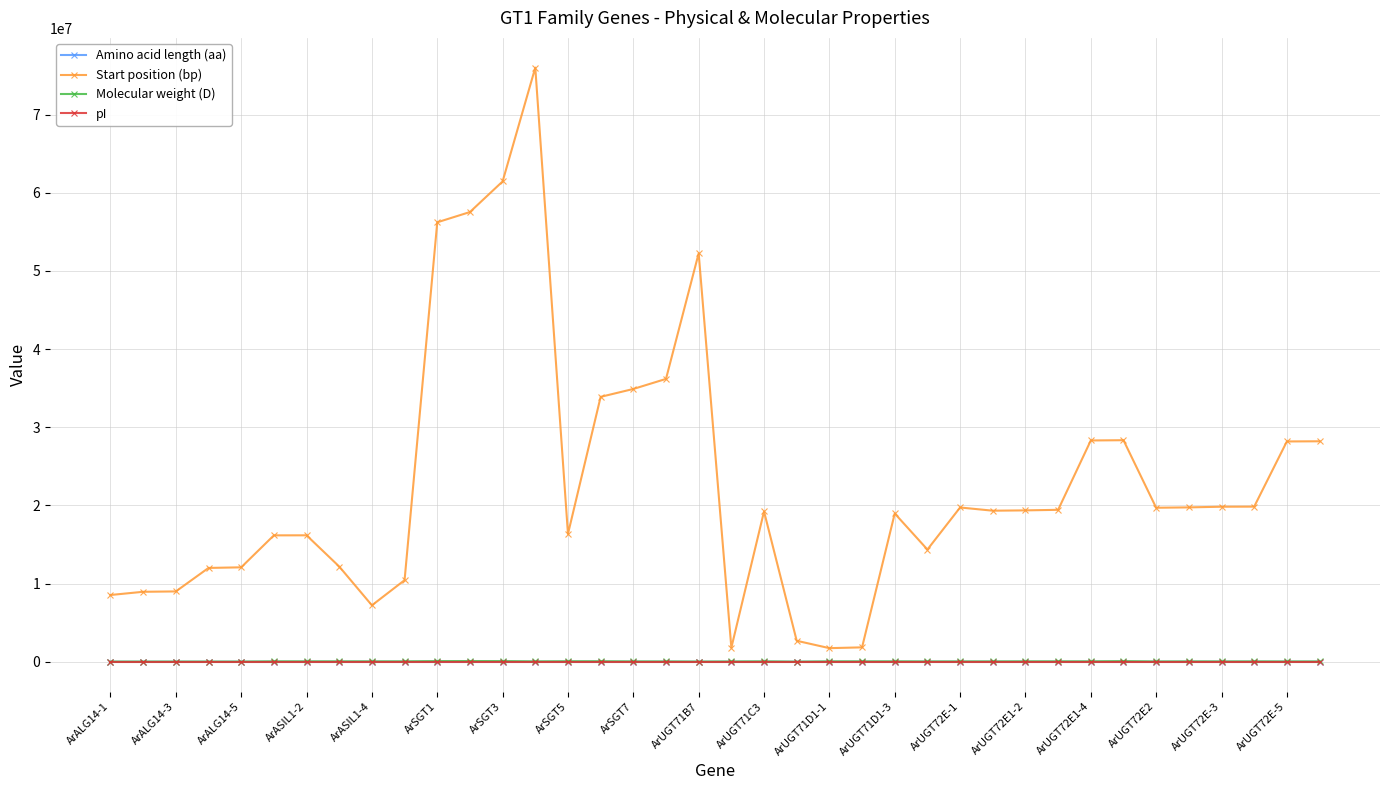

How many data points does each series have?

38